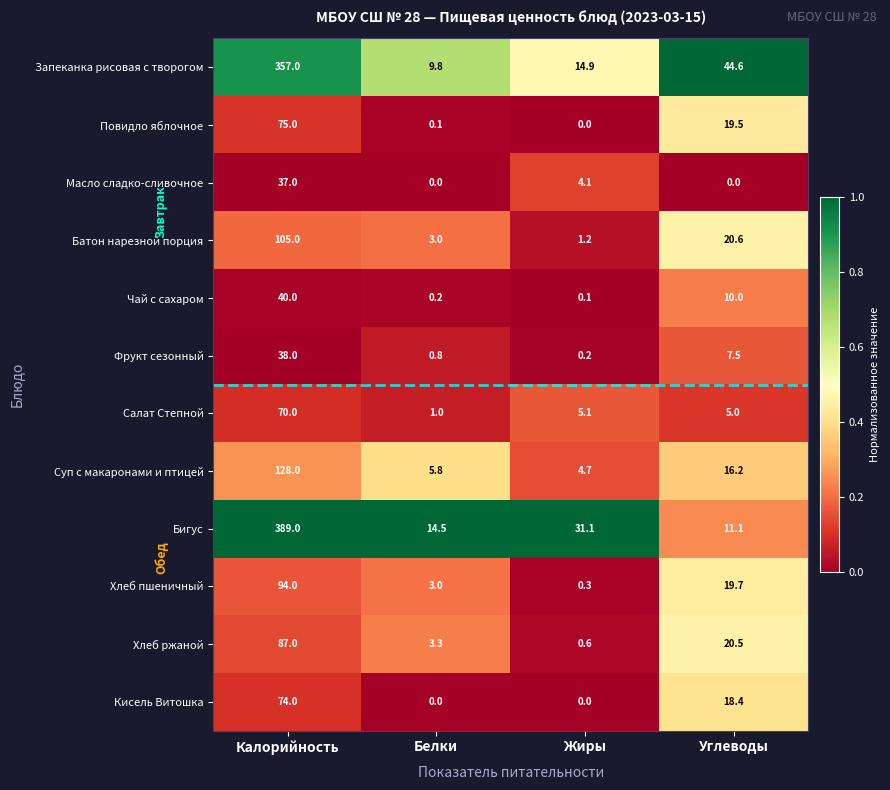

What is the total value across all series at Углеводы?

193.1